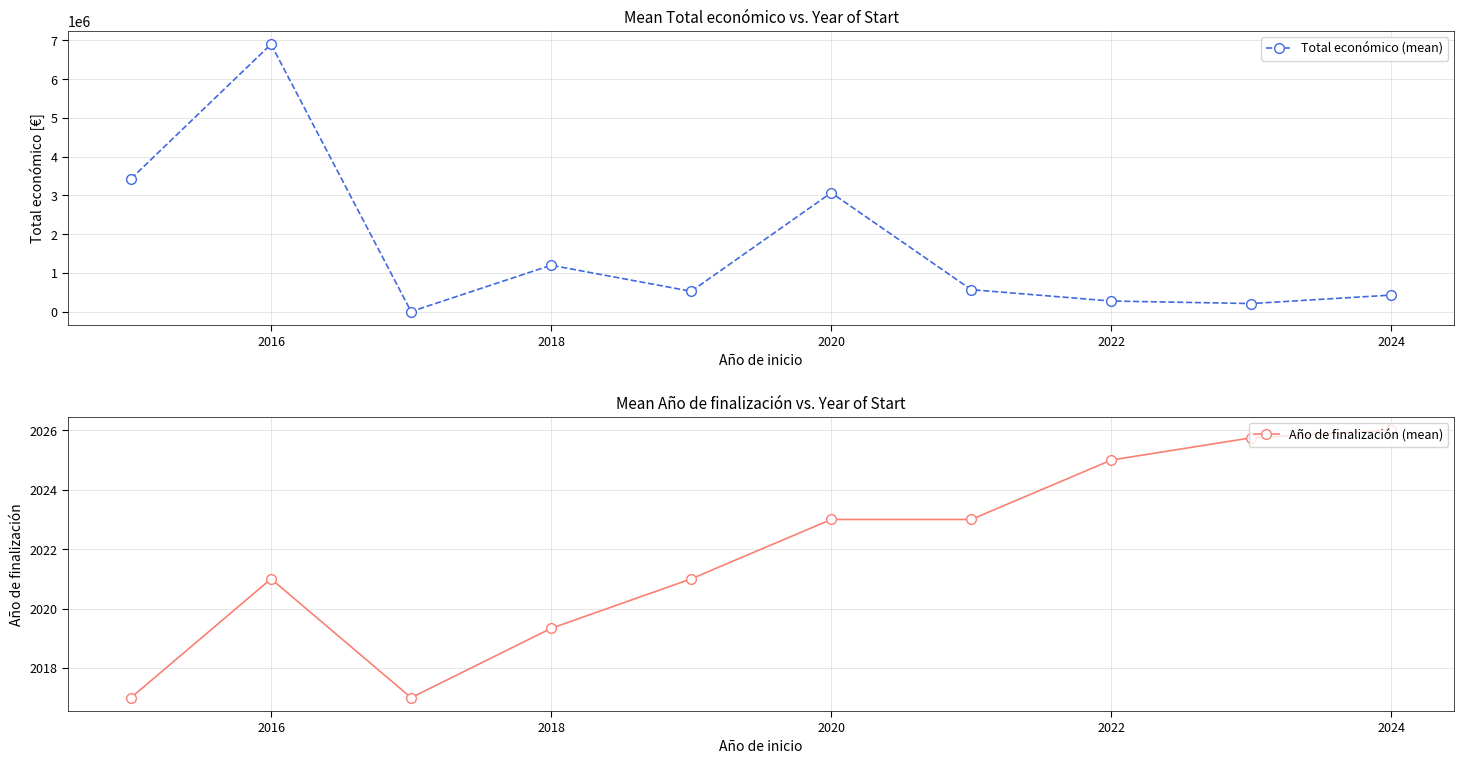

In Año de finalización (mean), how many points are lower than both neighbors (excluding endpoints)?

1